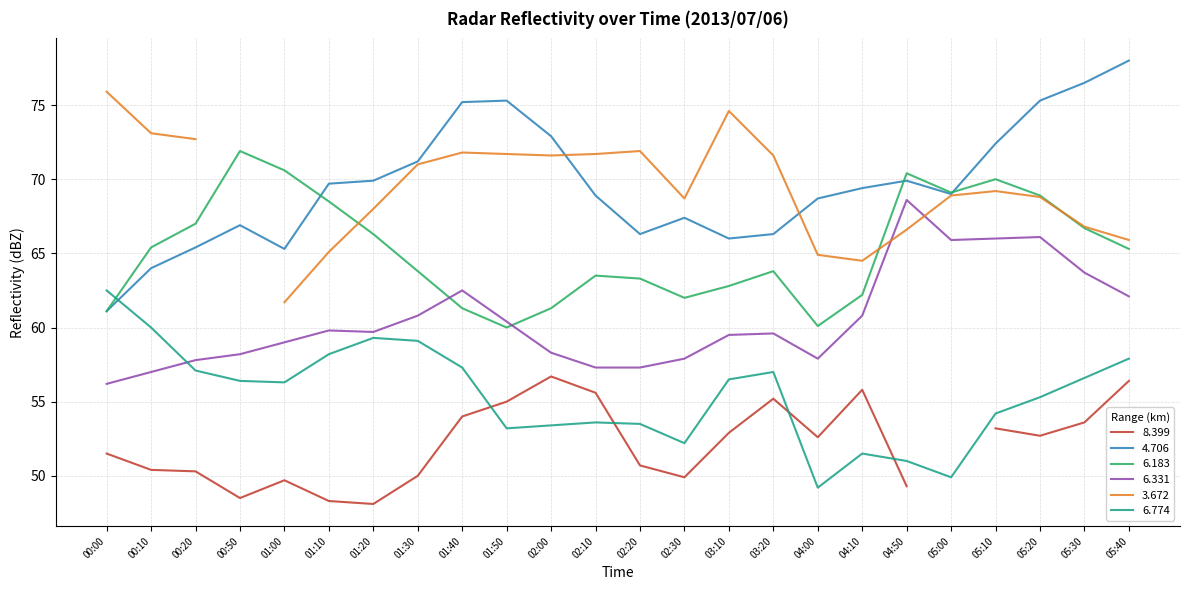

Is it true that 4.706 equals 20.5 at 02:30?

False